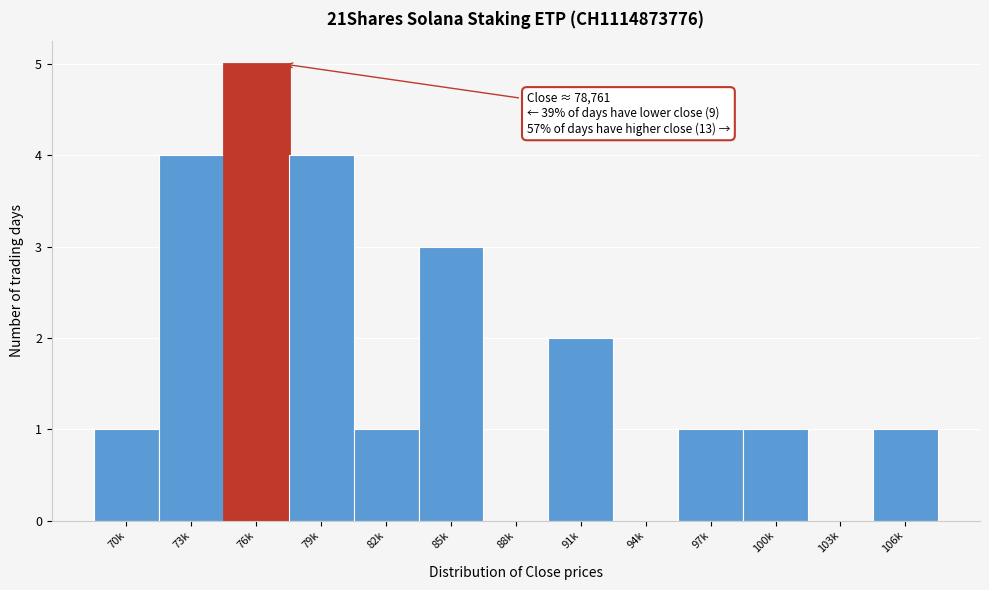

Reading right to left, extract all data points from this chart.

106k=1	103k=0	100k=1	97k=1	94k=0	91k=2	88k=0	85k=3	82k=1	79k=4	76k=5	73k=4	70k=1